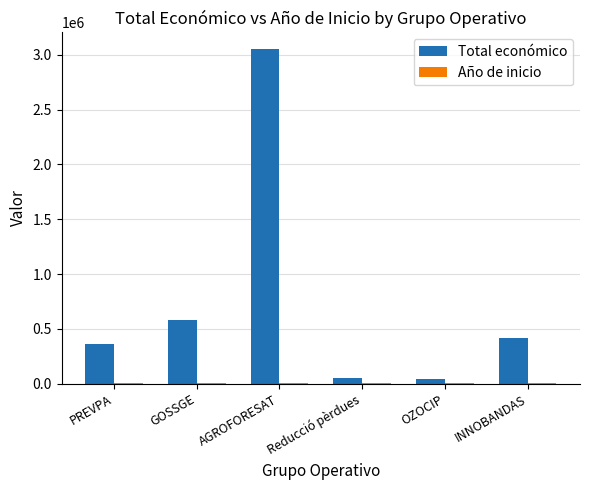

Which series has the largest total across all categories?

Total económico